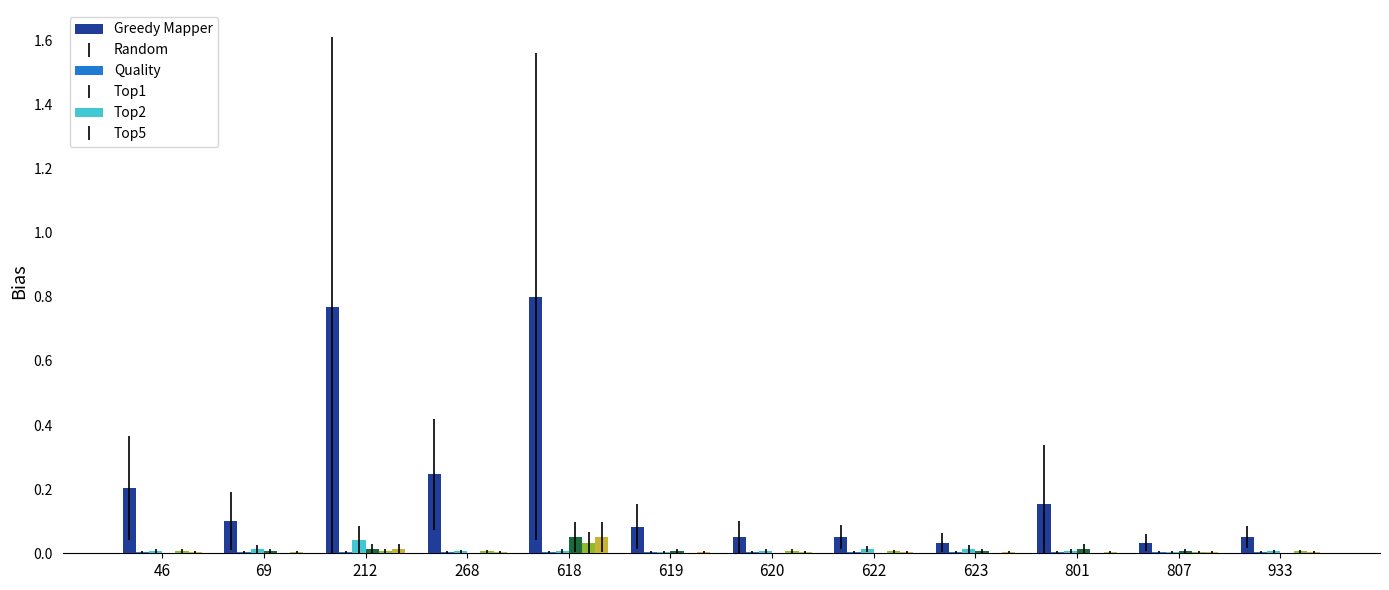

At which category is the sum across all series the highest?

618